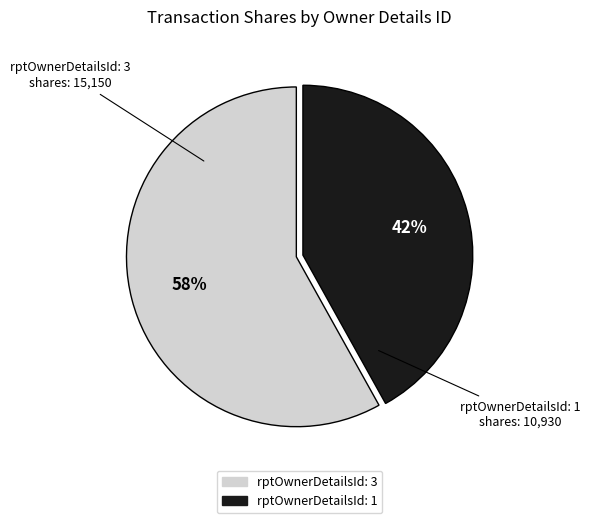

The rptOwnerDetailsId: 3 slice represents 72% of the pie. True or false?

False